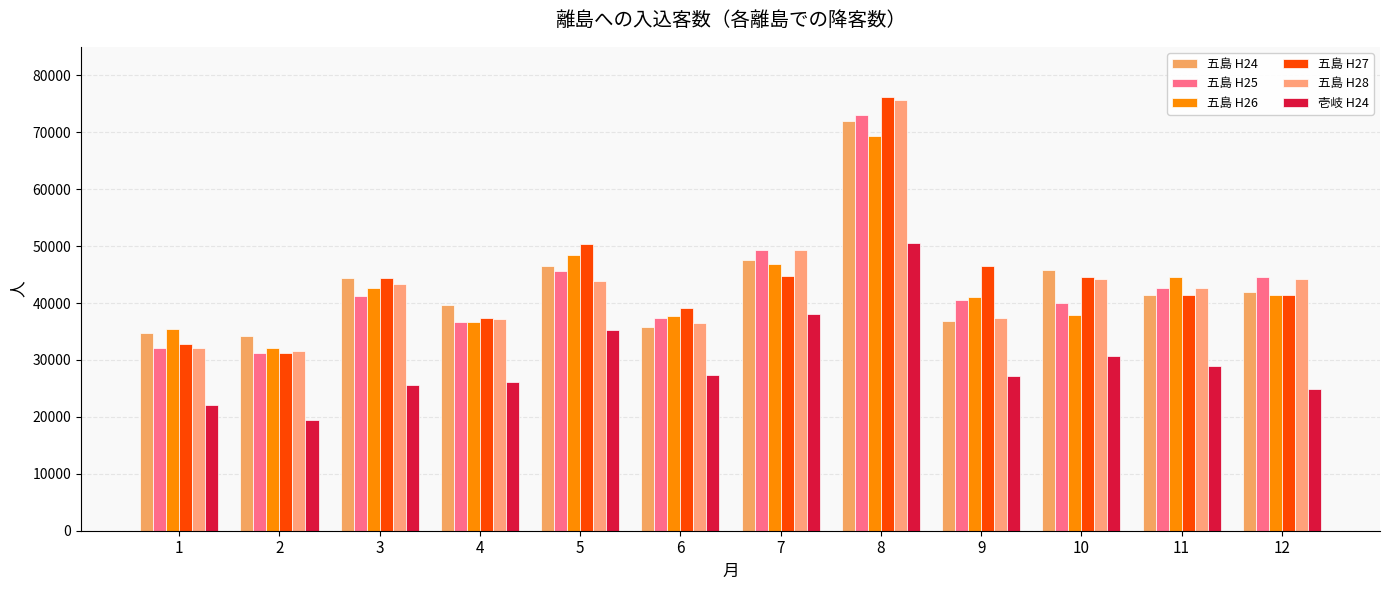

True or false: 五島 H26 has a value of 48494 at 5.

True